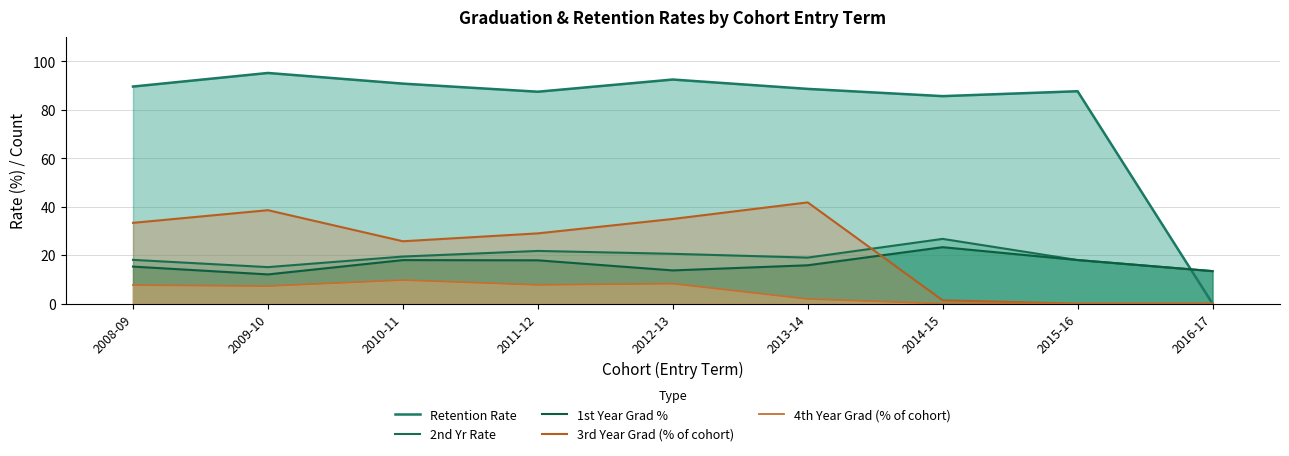

What is the difference between the highest and lowest values at 2008-09?

81.9